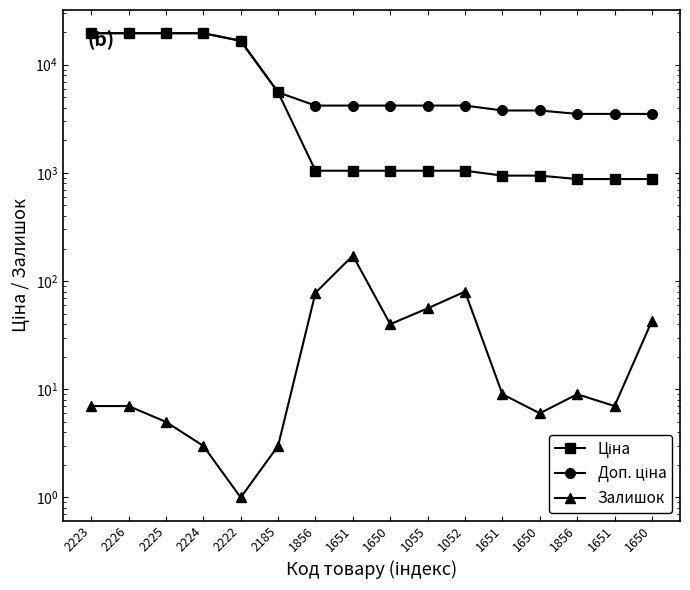

What is the label of the 8th point from the right?

1650